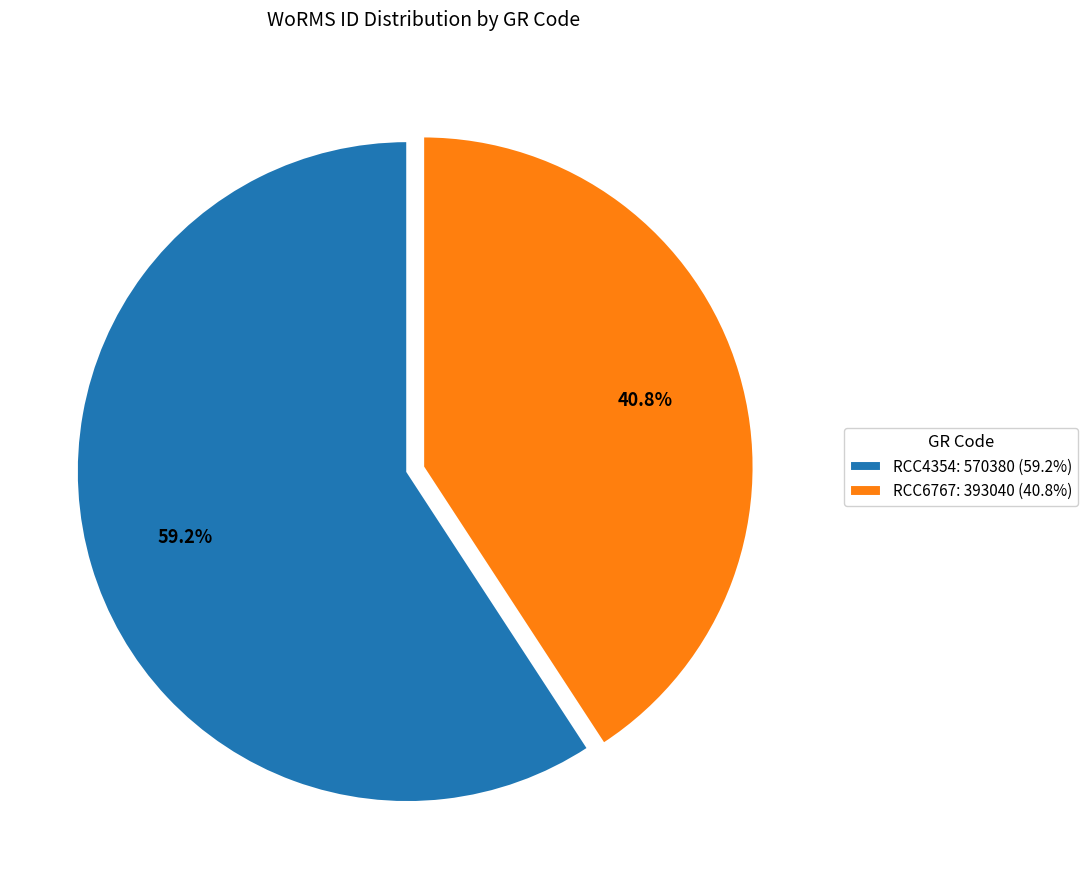

How many segments does this pie chart have?

2